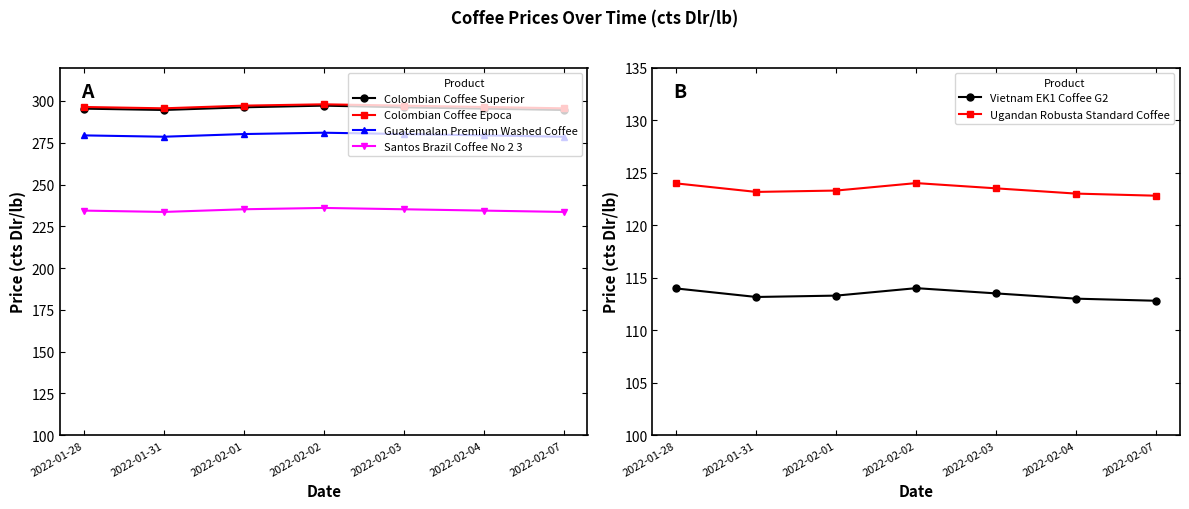

What is the greatest value displayed?

298.0